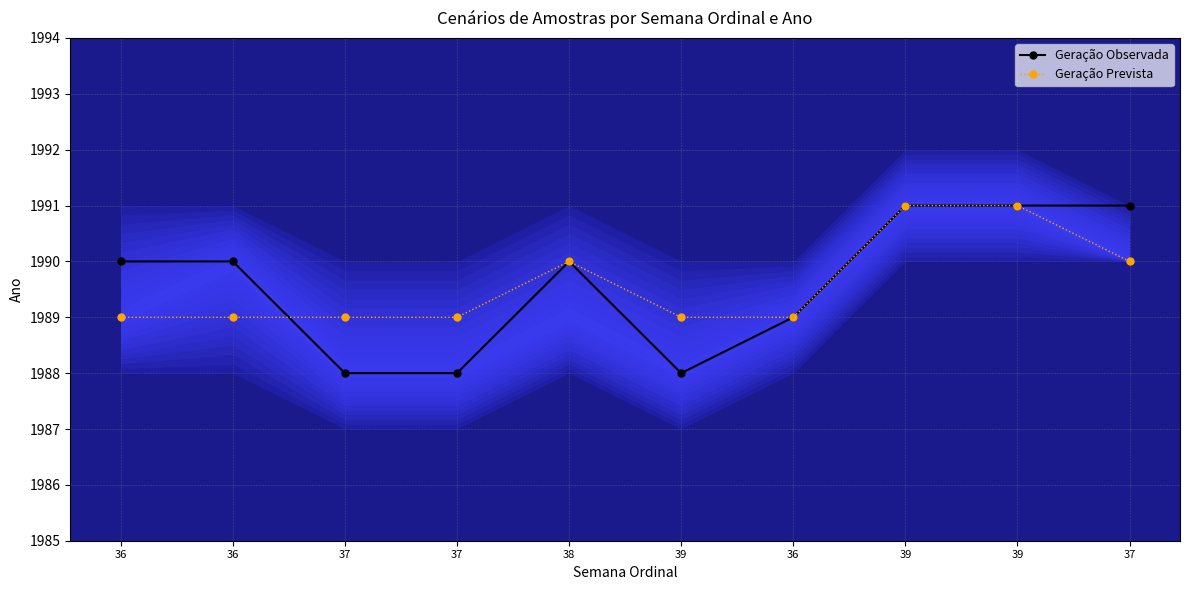

Count the Geração Observada values in the range 1988 to 1991.

10